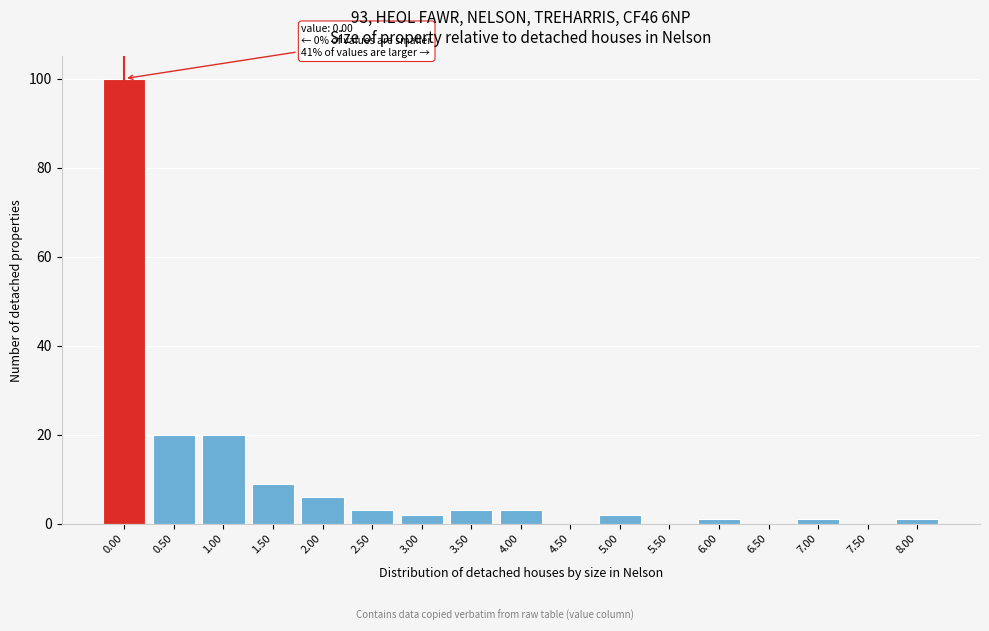

Reading right to left, list all the values displayed in this chart.

8.00=1	7.50=0	7.00=1	6.50=0	6.00=1	5.50=0	5.00=2	4.50=0	4.00=3	3.50=3	3.00=2	2.50=3	2.00=6	1.50=9	1.00=20	0.50=20	0.00=100